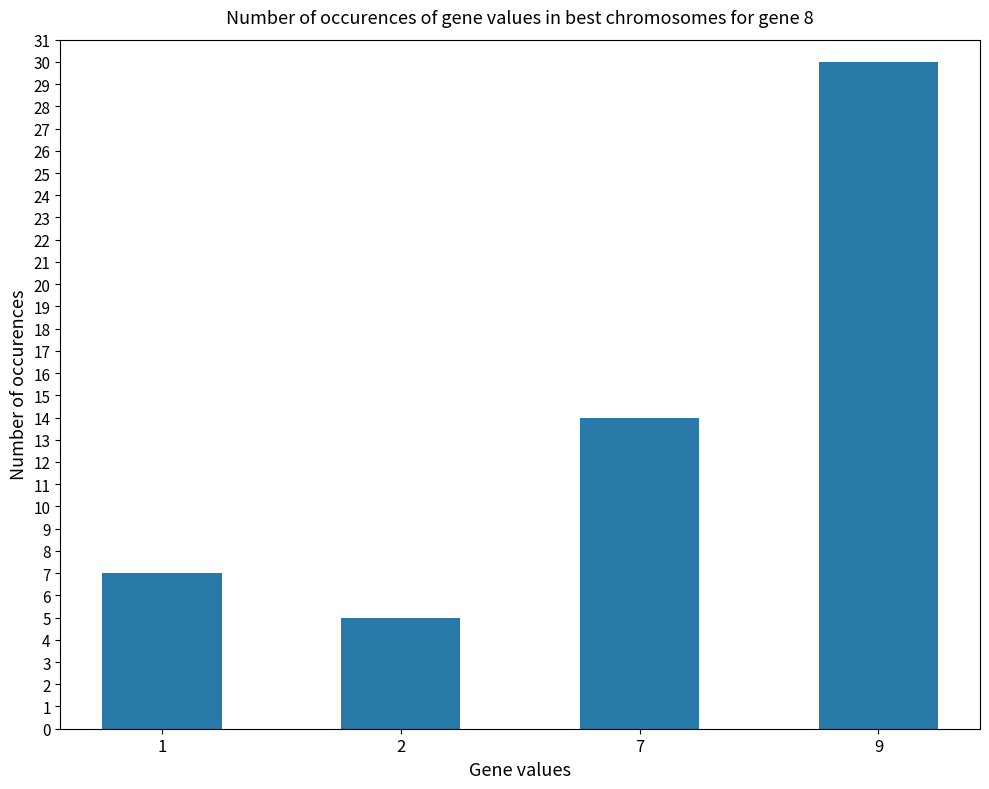

Which category has the lowest value across all series?

2